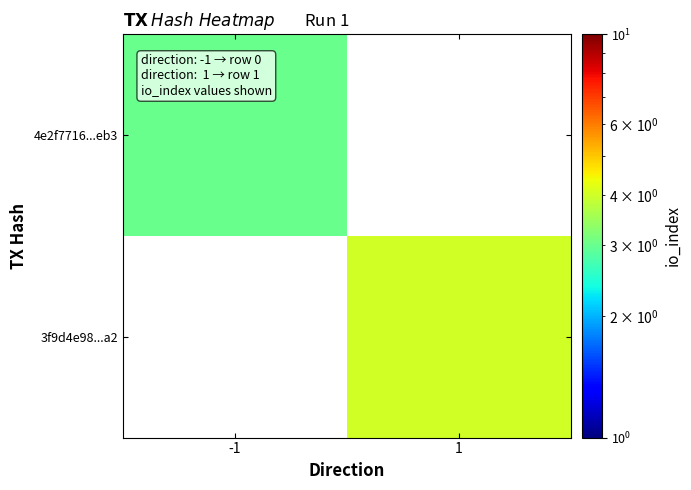

What is the maximum value for 4e2f7716...eb3?

3.0